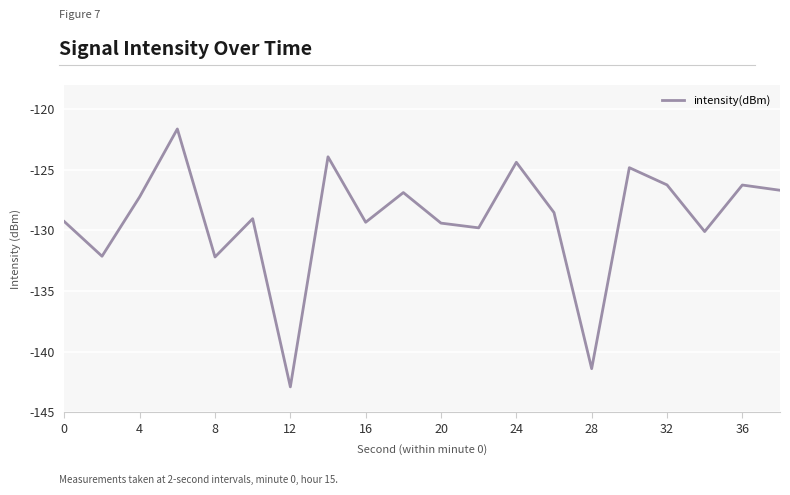

What is the maximum value shown in the chart?

-121.6